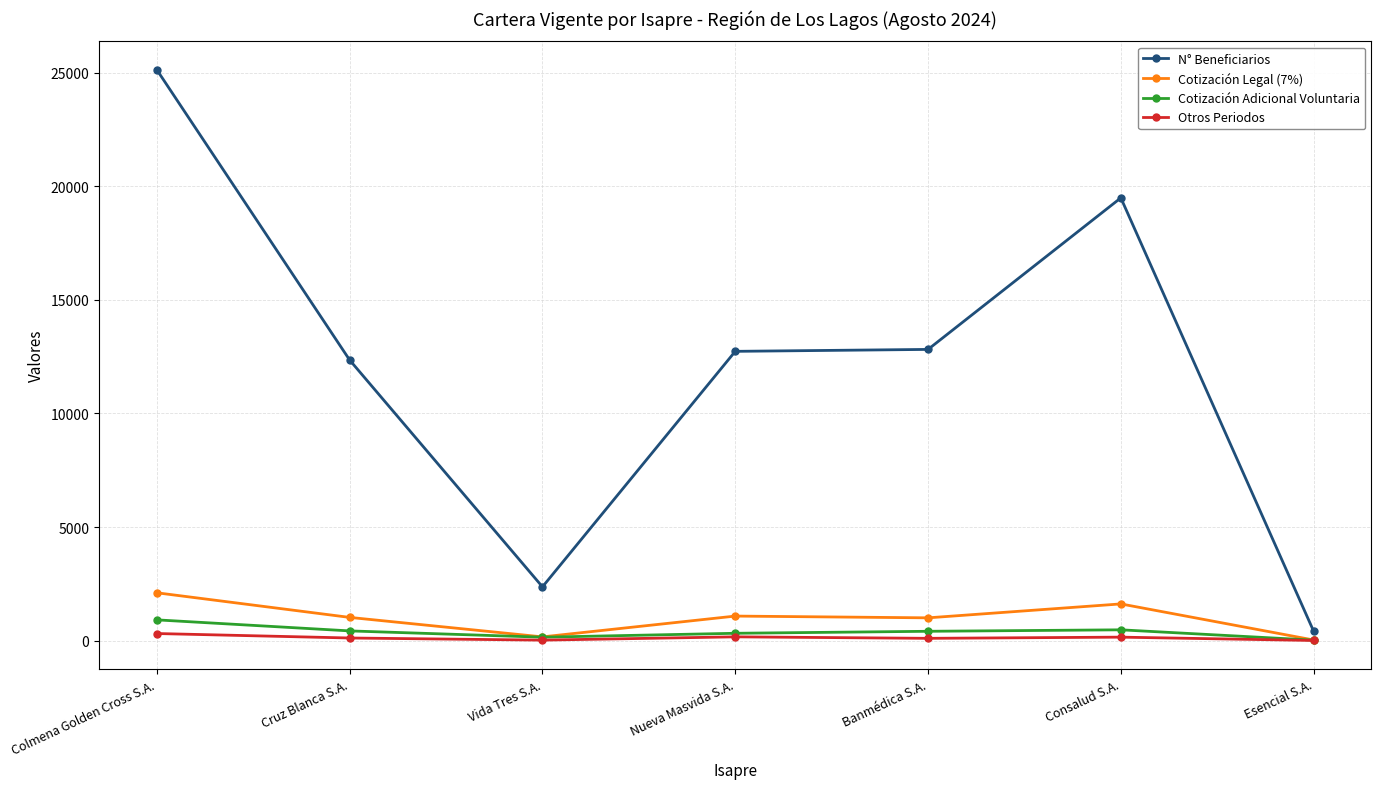

What is the label of the 4th point from the left?

Nueva Masvida S.A.